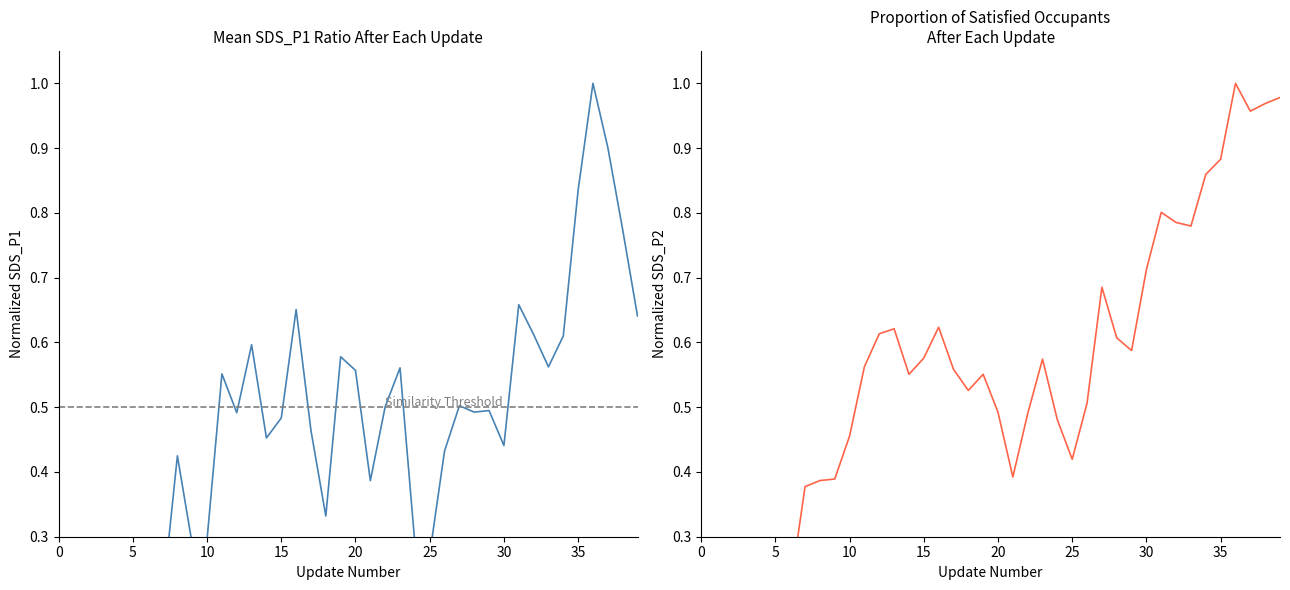

Rank the series by their maximum value, from lowest to highest.

SDS_P1, SDS_P2